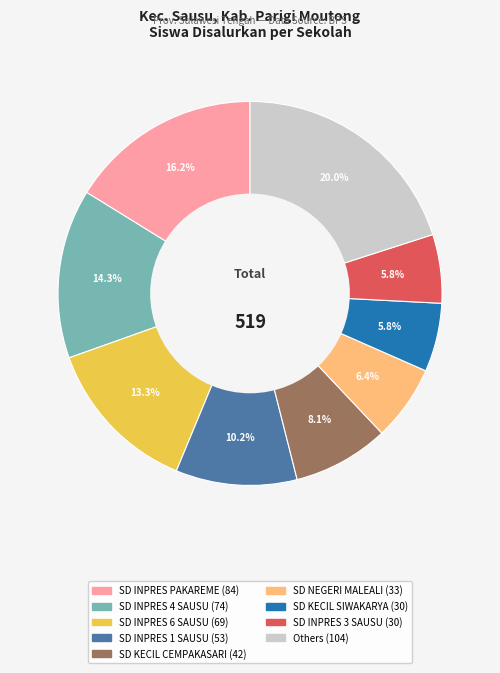

Does any single category account for the majority?

No